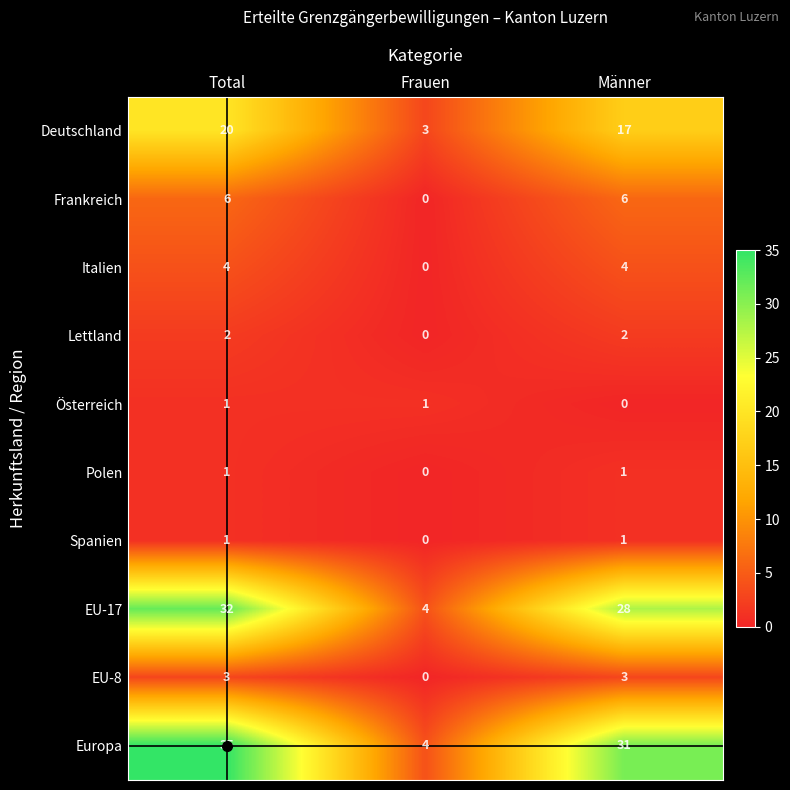

What is the difference between the Italien values at Männer and Frauen?

4